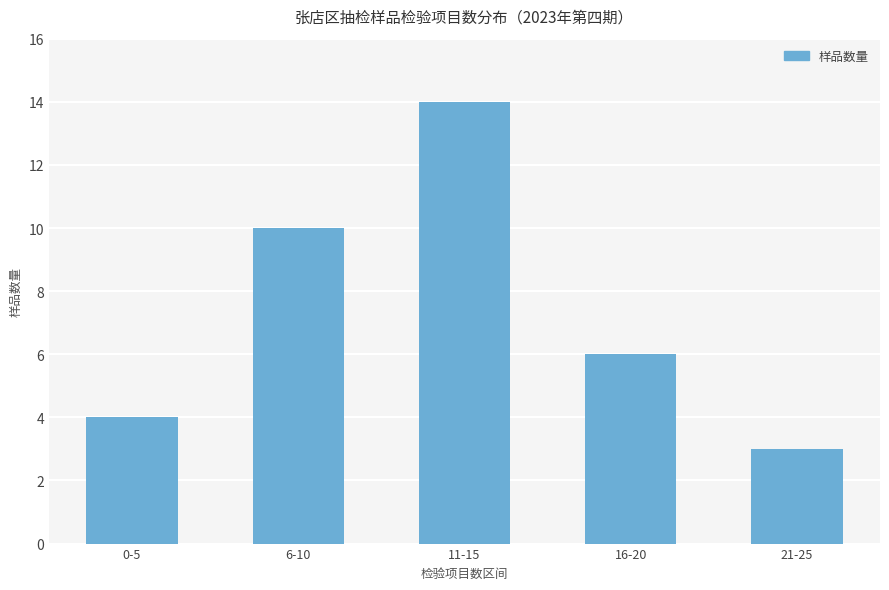

What is the smallest value displayed?

3